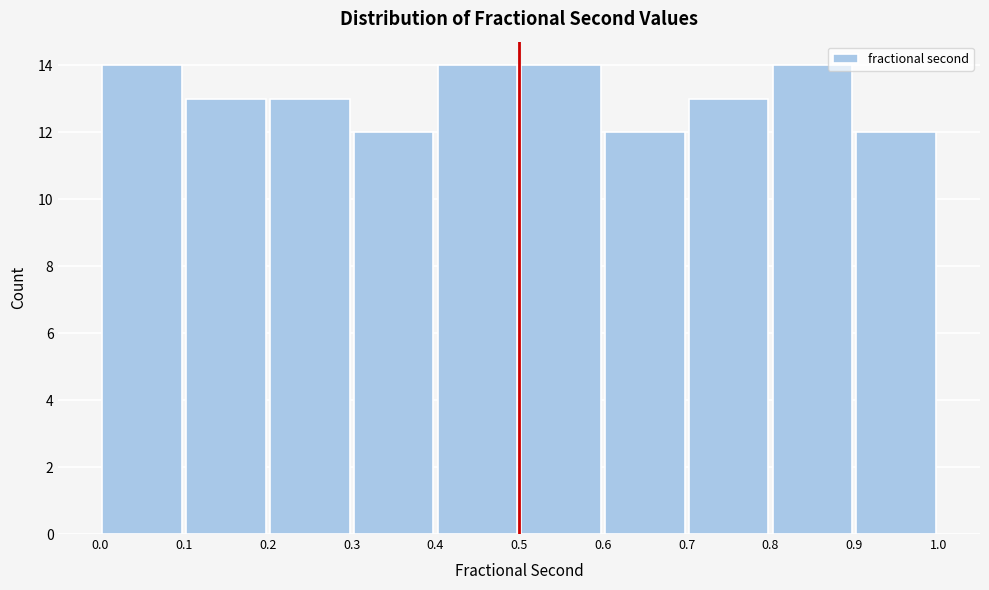

Reading left to right, list every bar in this chart as the range it spans on the x-axis followed by its height. The values are not printed on the chart, so give them approximately, as read against the axis.

0.0 to 0.1: 14
0.1 to 0.2: 13
0.2 to 0.3: 13
0.3 to 0.4: 12
0.4 to 0.5: 14
0.5 to 0.6: 14
0.6 to 0.7: 12
0.7 to 0.8: 13
0.8 to 0.9: 14
0.9 to 1.0: 12